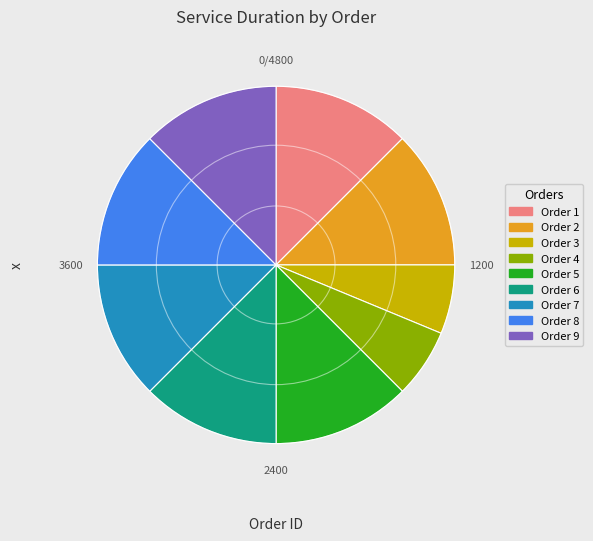

Which has a higher value, Order 1 or Order 3?

Order 1